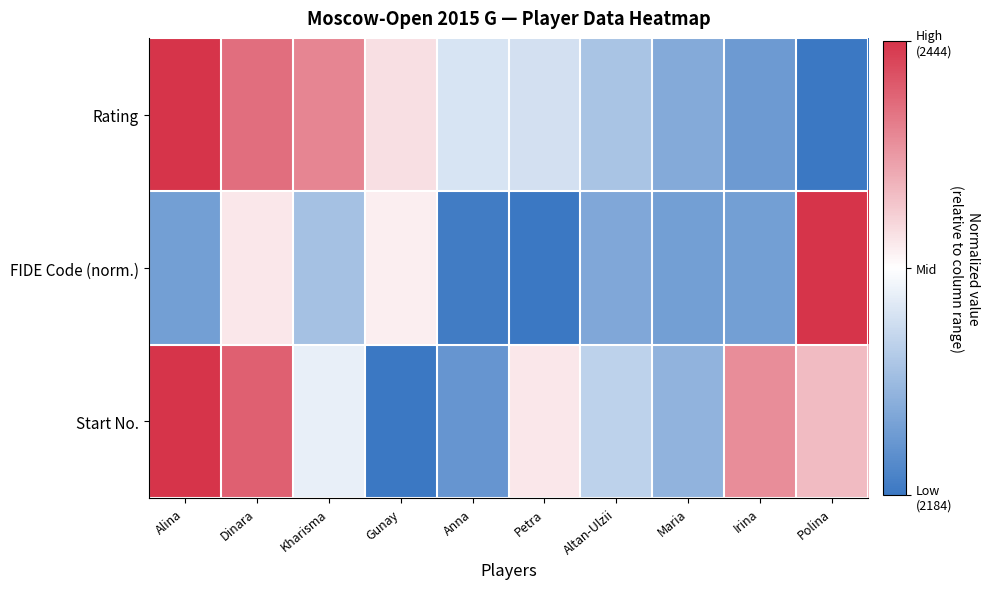

Reading left to right, list all the values displayed in this chart.

Rating: Alina=1.0	Dinara=0.7	Kharisma=0.6	Gunay=0.2	Anna=-0.2	Petra=-0.2	Altan-Ulzii=-0.4	Maria=-0.6	Irina=-0.7	Polina=-1.0
FIDE Code (norm.): Alina=-0.7	Dinara=0.1	Kharisma=-0.5	Gunay=0.1	Anna=-1.0	Petra=-1.0	Altan-Ulzii=-0.6	Maria=-0.7	Irina=-0.7	Polina=1.0
Start No.: Alina=1.0	Dinara=0.8	Kharisma=-0.1	Gunay=-1.0	Anna=-0.8	Petra=0.1	Altan-Ulzii=-0.3	Maria=-0.6	Irina=0.6	Polina=0.3